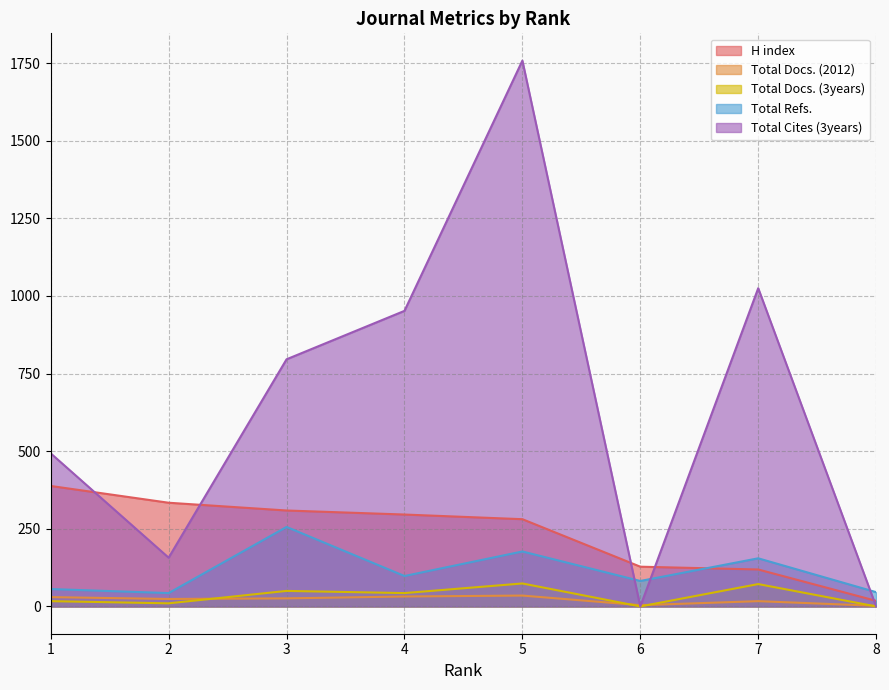

What is the sum of all Total Cites (3years) values?

5181